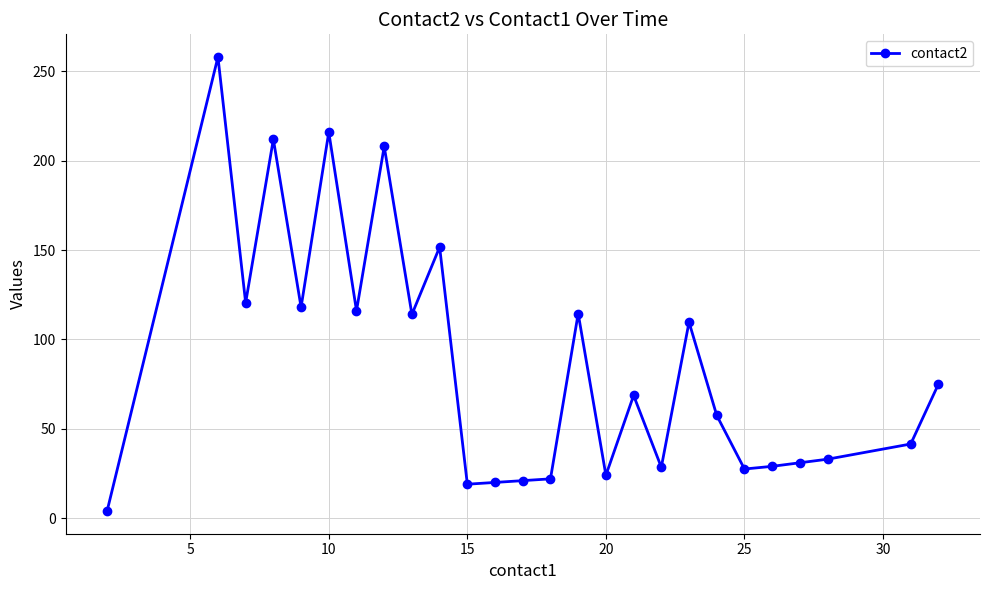

How many data points does each series have?

26